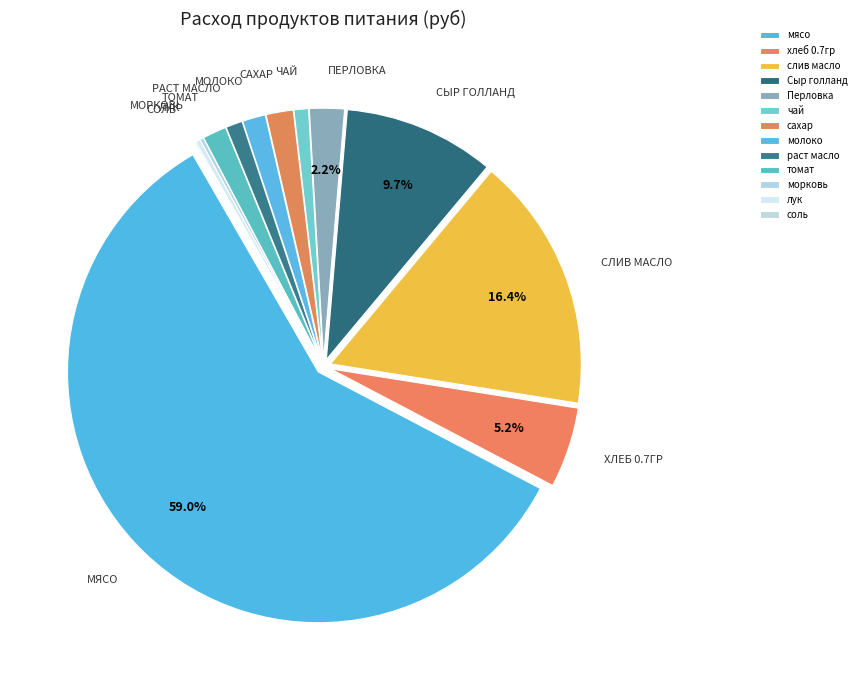

How many slices are in this pie chart?

13